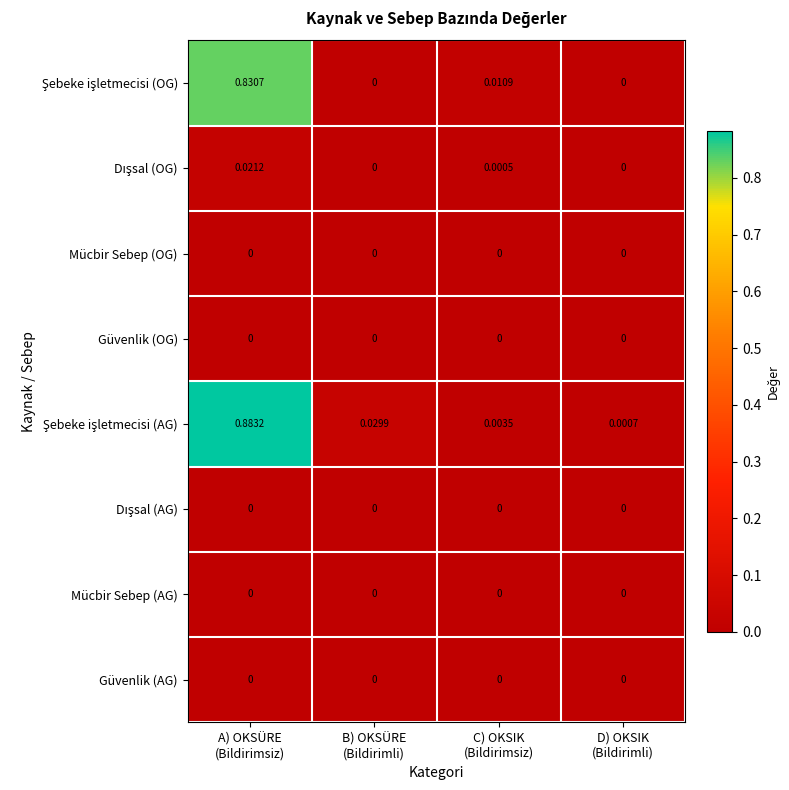

Count the number of categories in the chart.

4